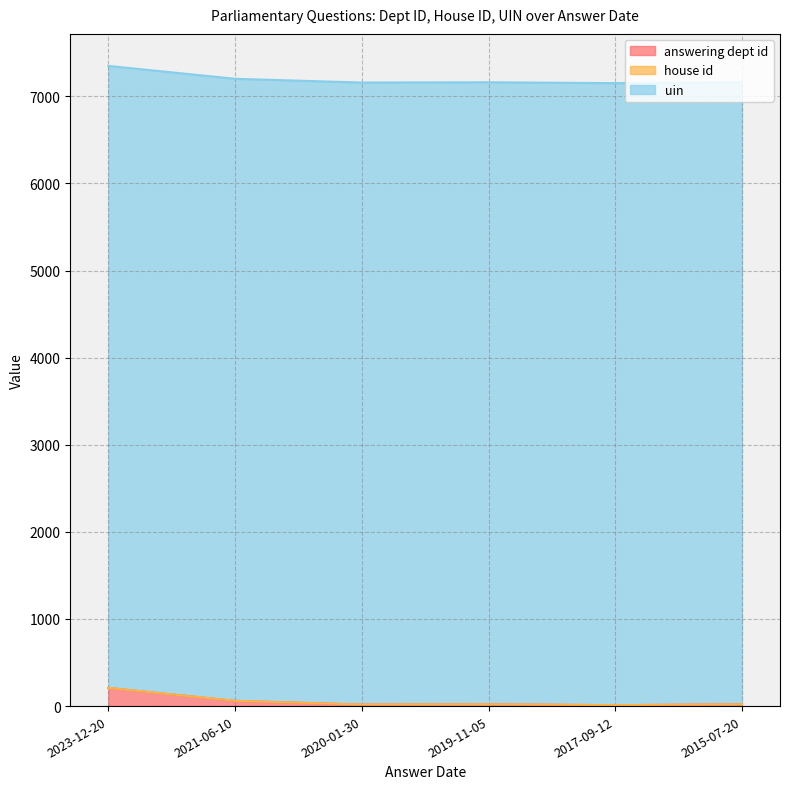

Is the value of house id at 2015-07-20 greater than the value of uin at 2019-11-05?

No